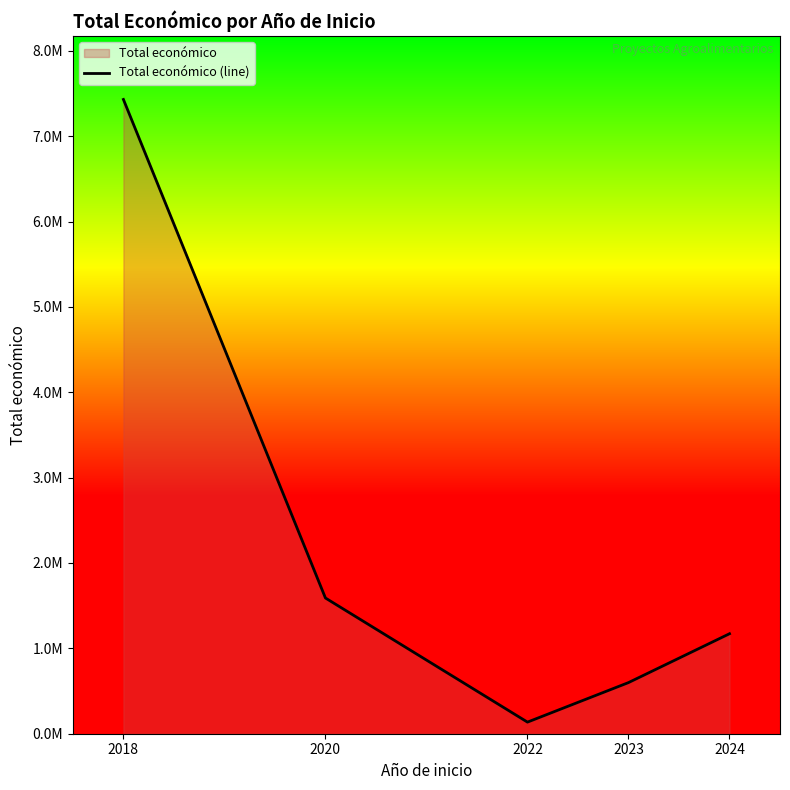

List the labels in order of value, smallest first.

2022, 2023, 2024, 2020, 2018